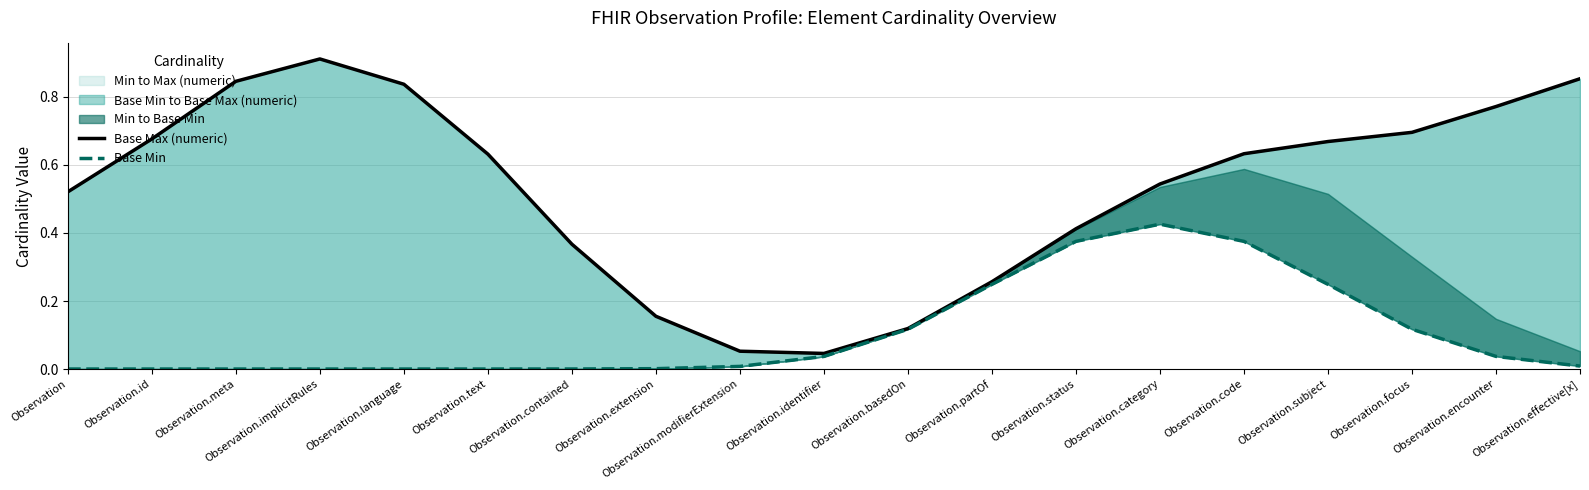

What is the approximate value of Base Min at Observation.subject?

0.2